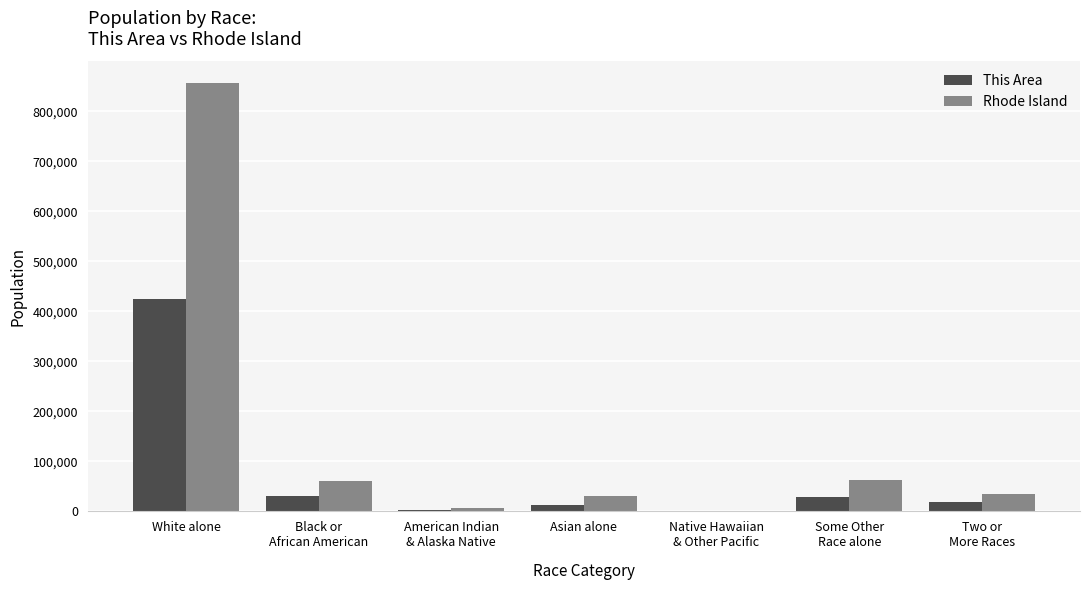

Is it true that Rhode Island equals 30457 at Asian alone?

True